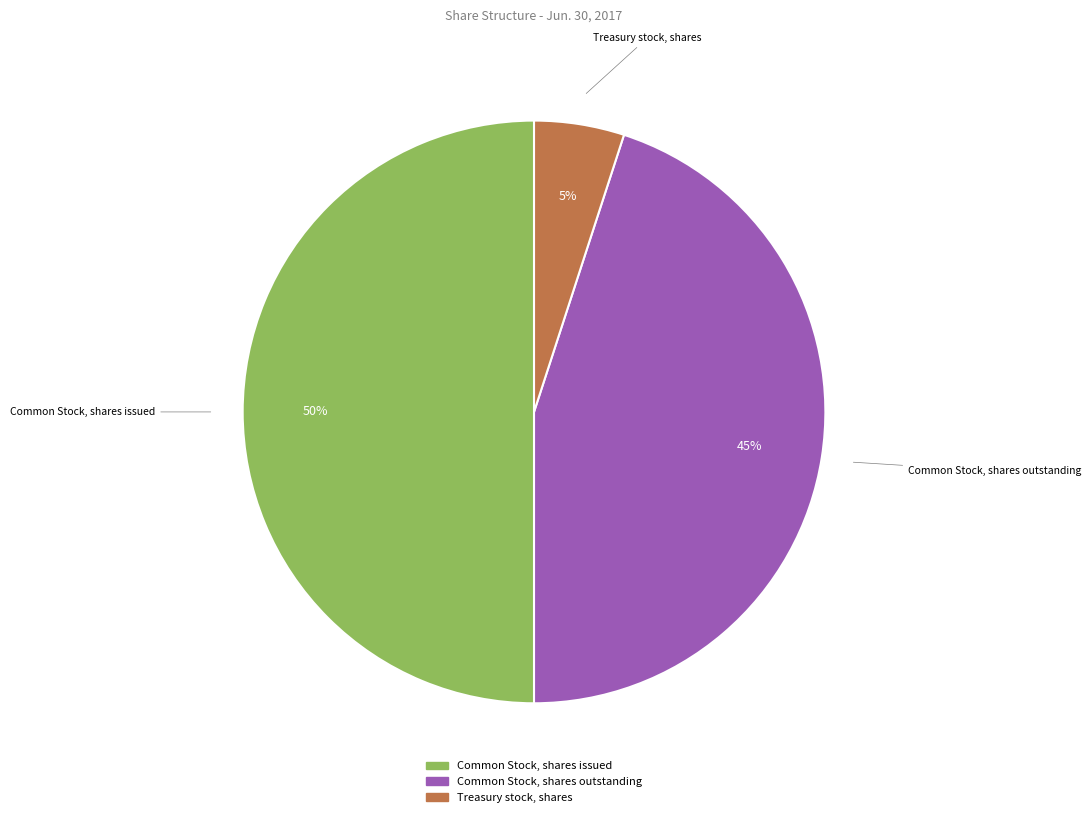

What percentage is the Treasury stock, shares slice, to the nearest percent?

5%